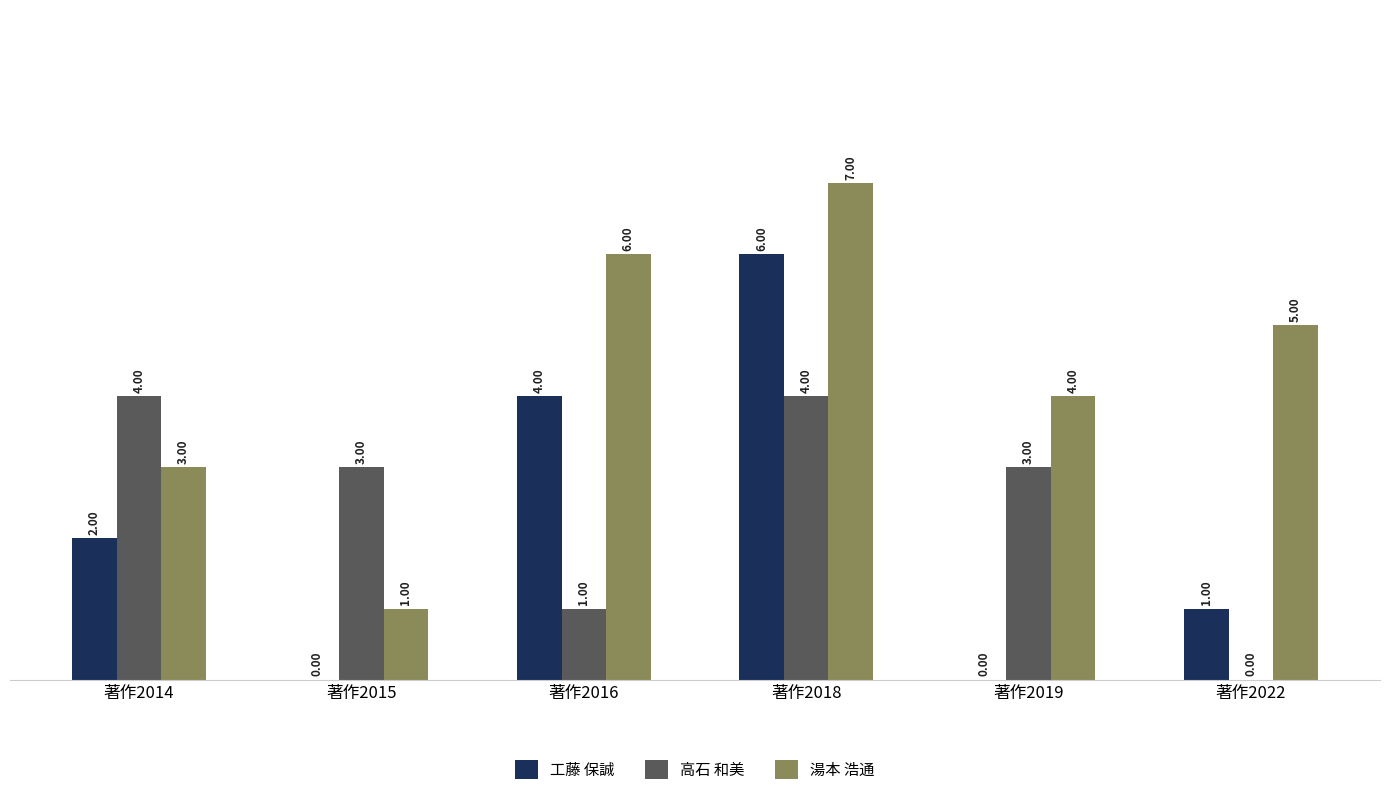

Which series changed the most between 著作2019 and 著作2022?

高石 和美